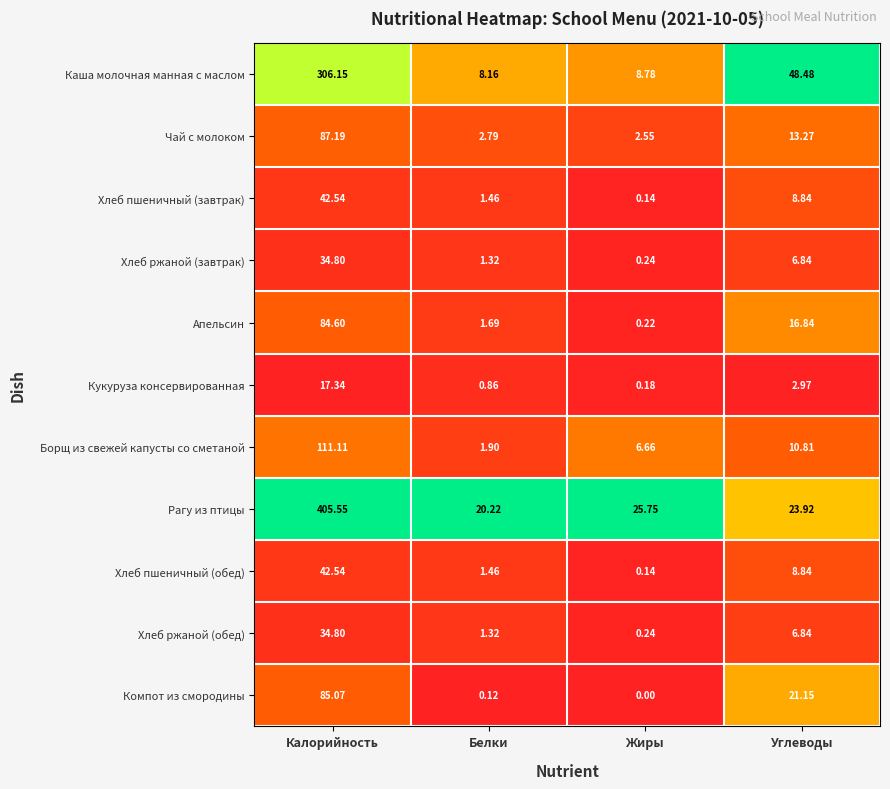

What is the total value across all series at Белки?

41.3